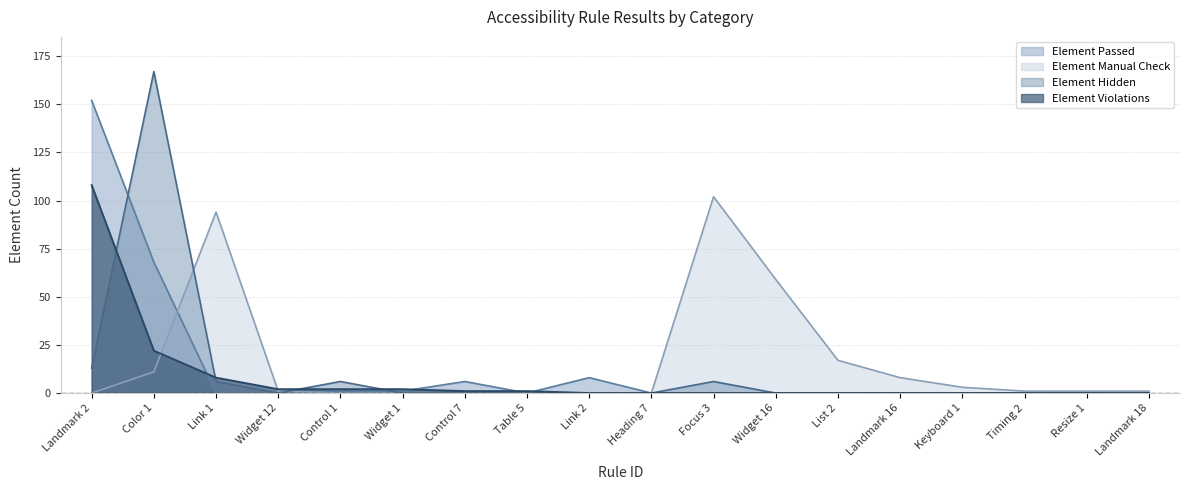

What is the difference between the maximum and minimum values in the Element Violations series?

108